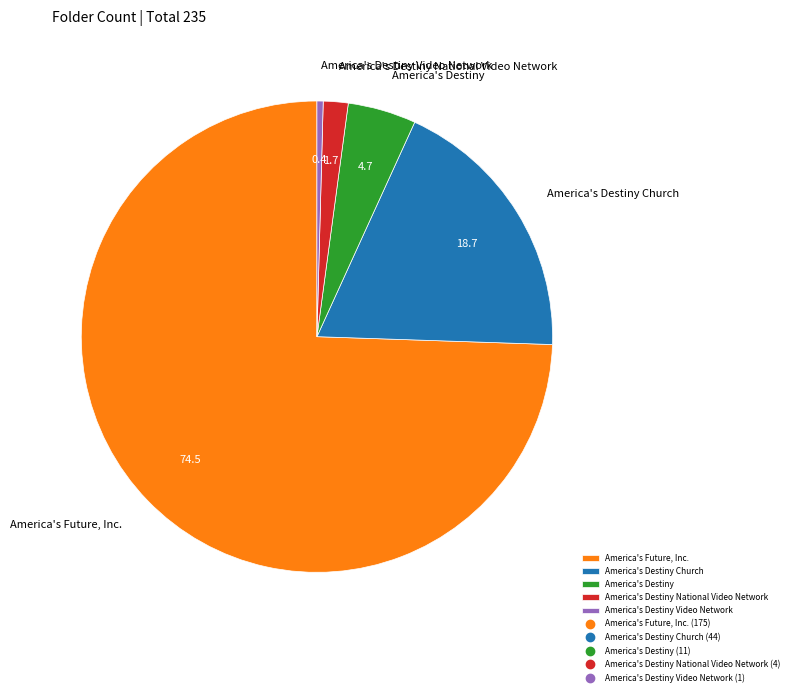

How many slices are in this pie chart?

5